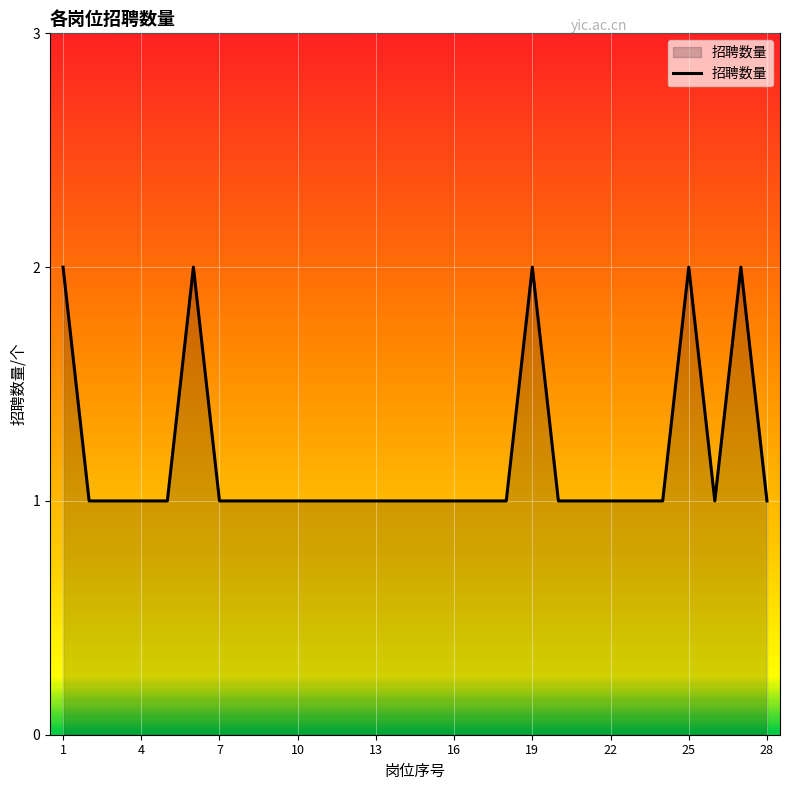

What is the difference between the maximum and minimum values?

1